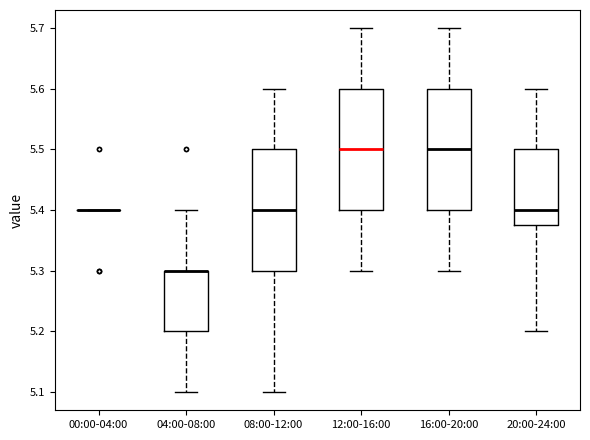

Where does the lower whisker of the box for 12:00-16:00 end on the y-axis? The values are not printed on the chart, so give them approximately, as read against the axis.

5.30